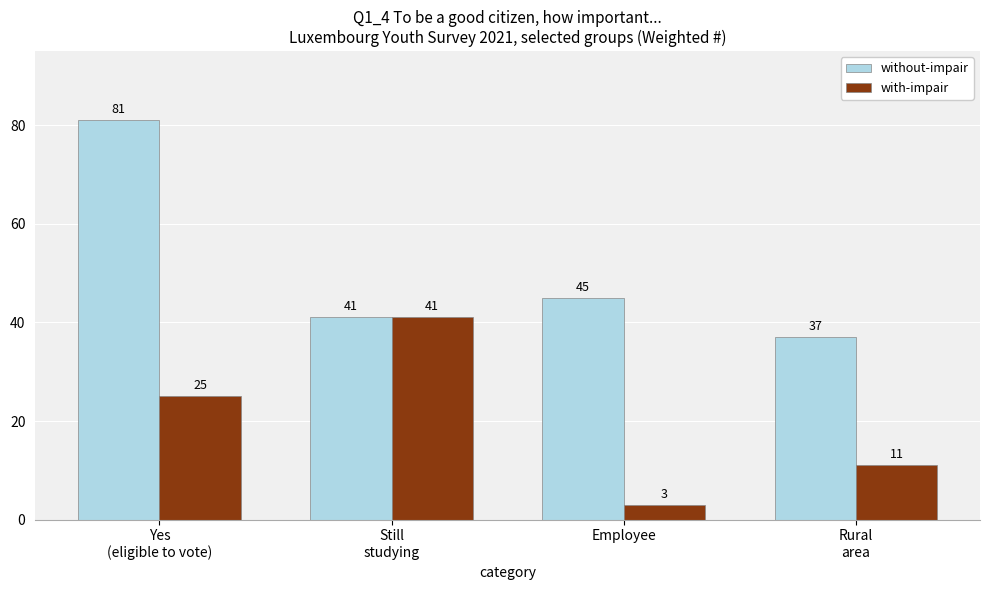

Reading right to left, transcribe all the data shown in this chart.

without-impair: 37	45	41	81
with-impair: 11	3	41	25